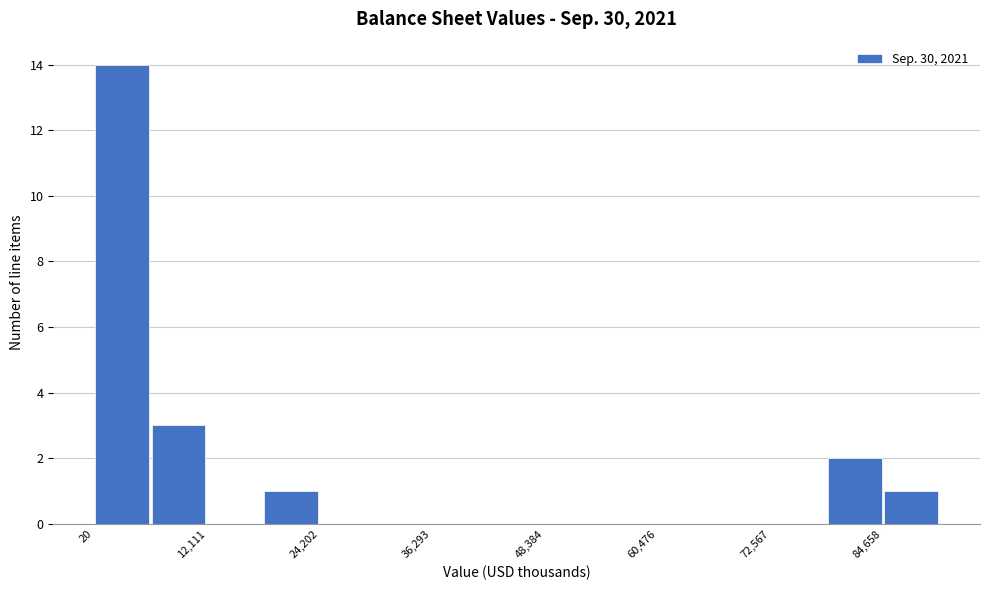

Around what value on the x-axis is the tallest bar? Give the approximate position of its centre, as read against the axis.

4000